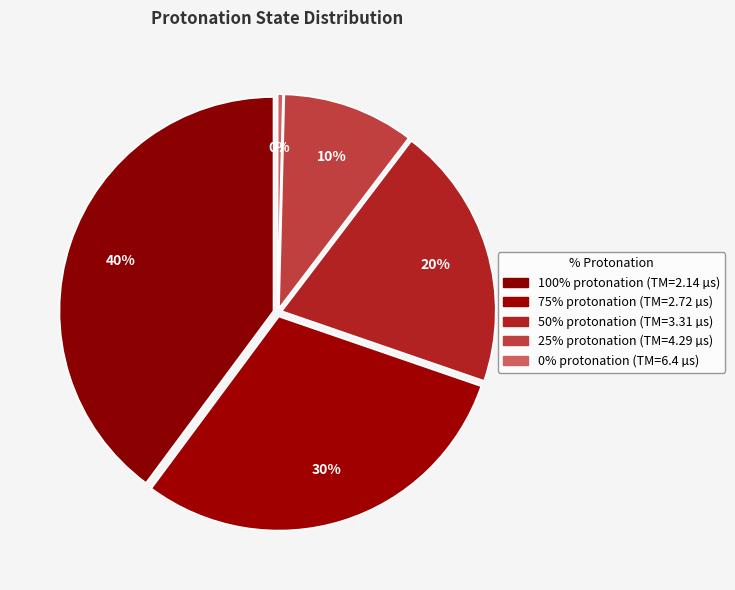

The 75% slice represents 30% of the pie. True or false?

True